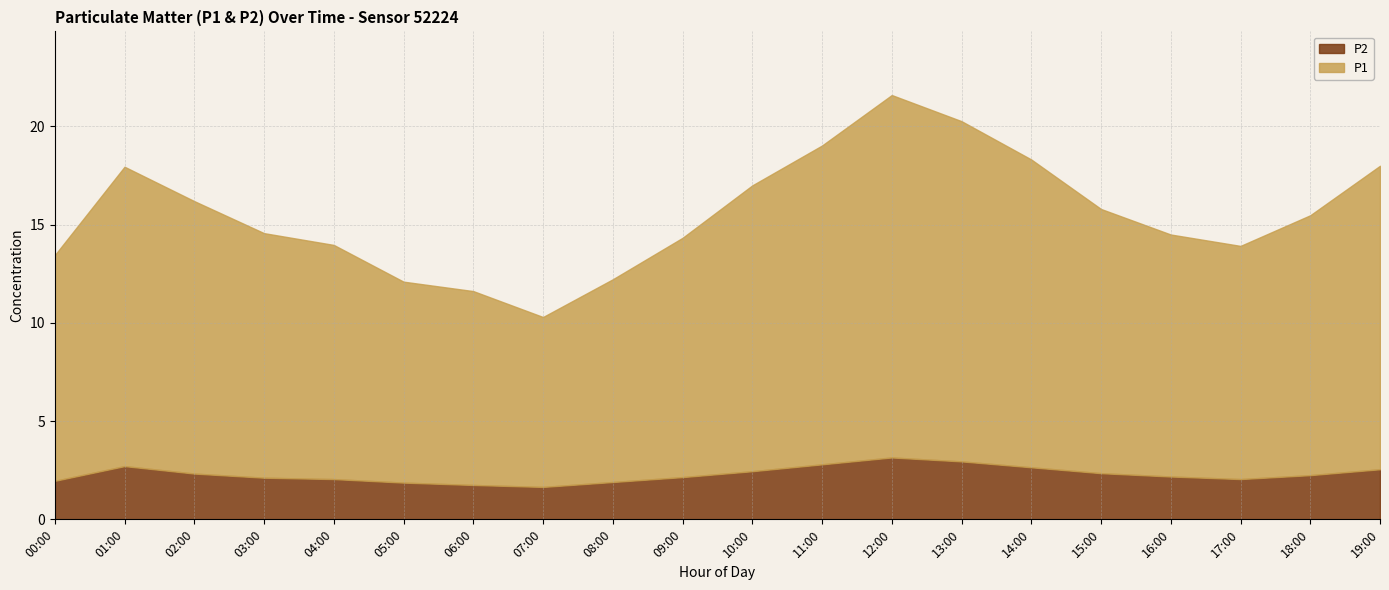

Does the chart have visible grid lines?

Yes